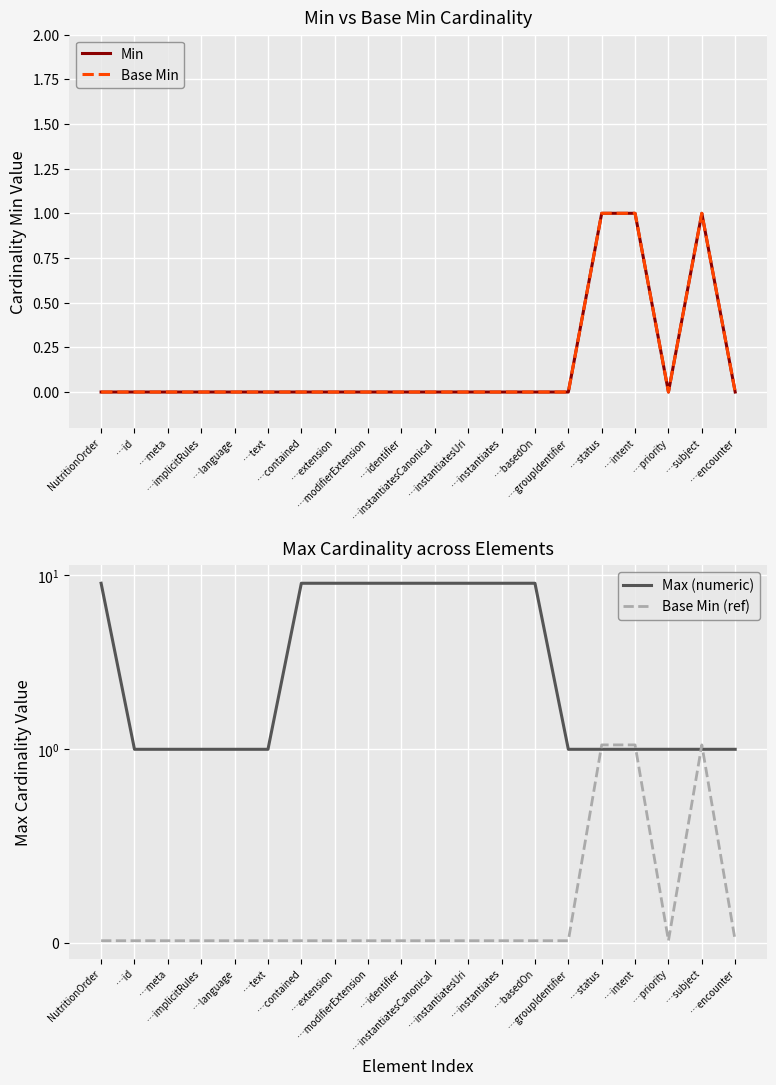

True or false: Base Min (ref) and Base Min intersect in this chart.

False